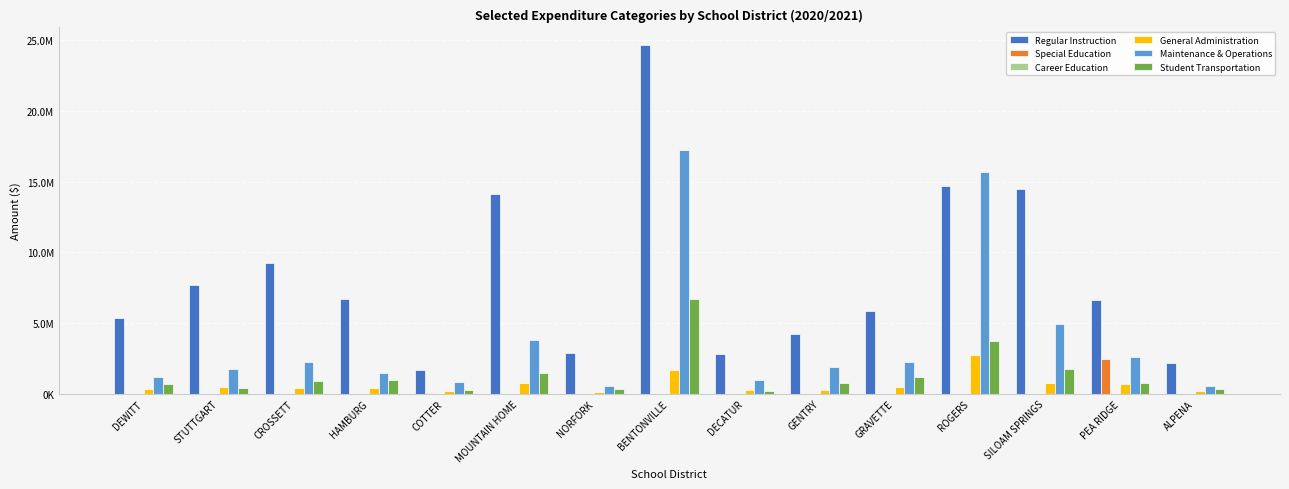

What is the label of the 2nd bar from the left?

STUTTGART